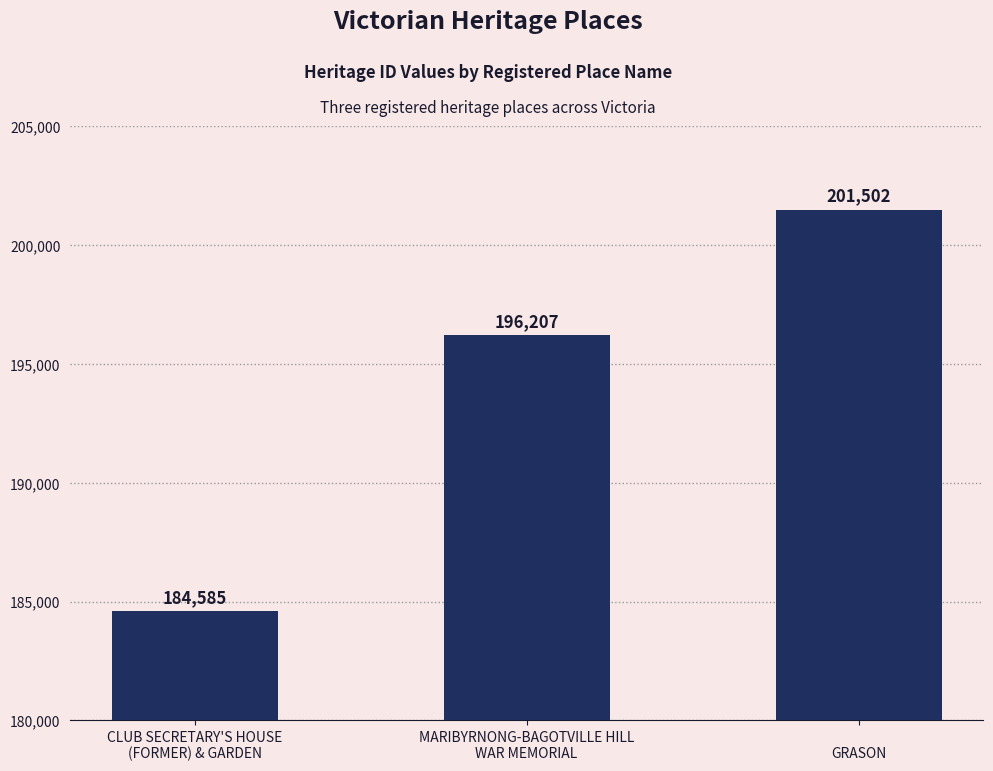

Reading right to left, what are all the values shown in this chart?

201502	196207	184585